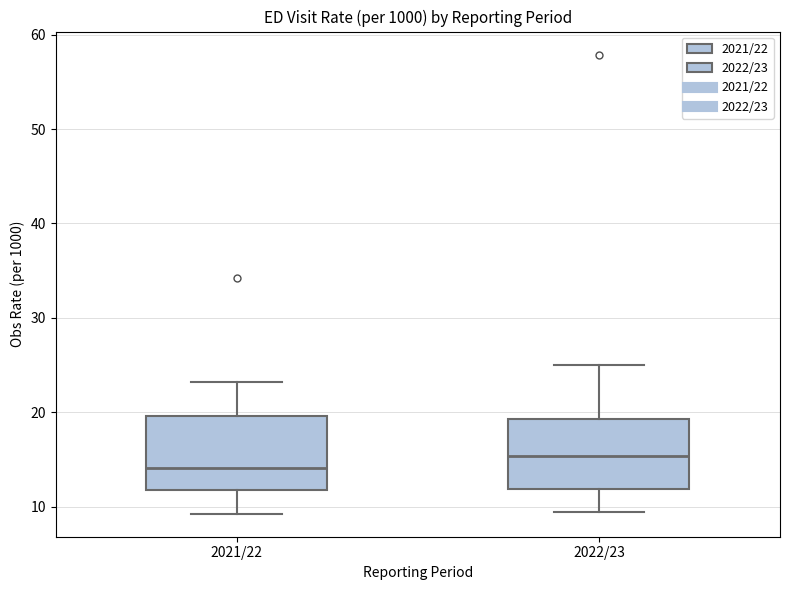

Reading left to right, transcribe this box plot: for each box, give where its median line is, the range the box spans, and where its two whiskers end, as read against the y-axis. The values are not printed on the chart, so give them approximately, as read against the axis.

2021/22: median 14, box 12 to 20, whiskers 9 to 23
2022/23: median 15, box 12 to 19, whiskers 9 to 25